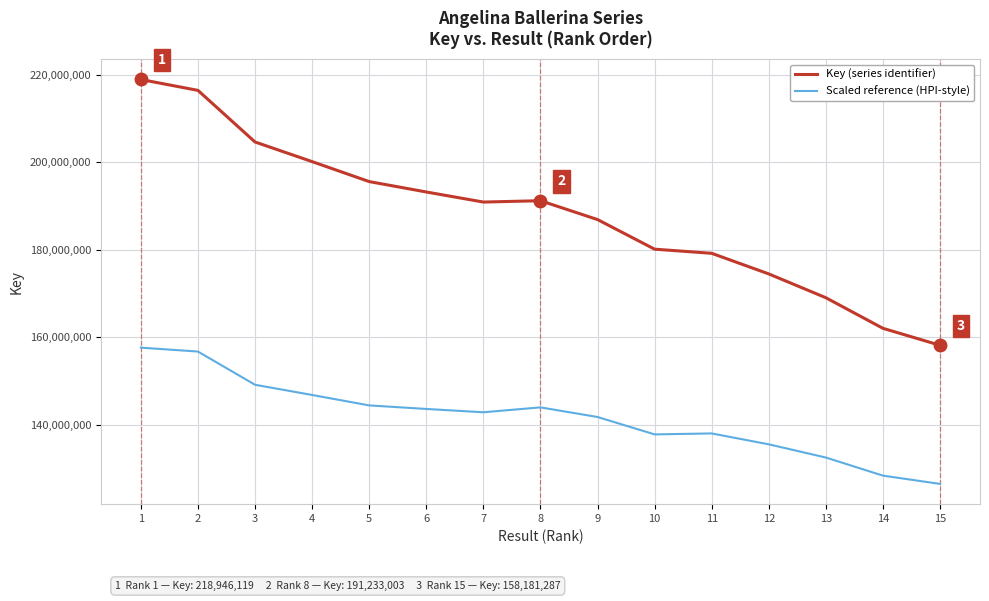

Which category has the highest value in the Key (series identifier) series?

1